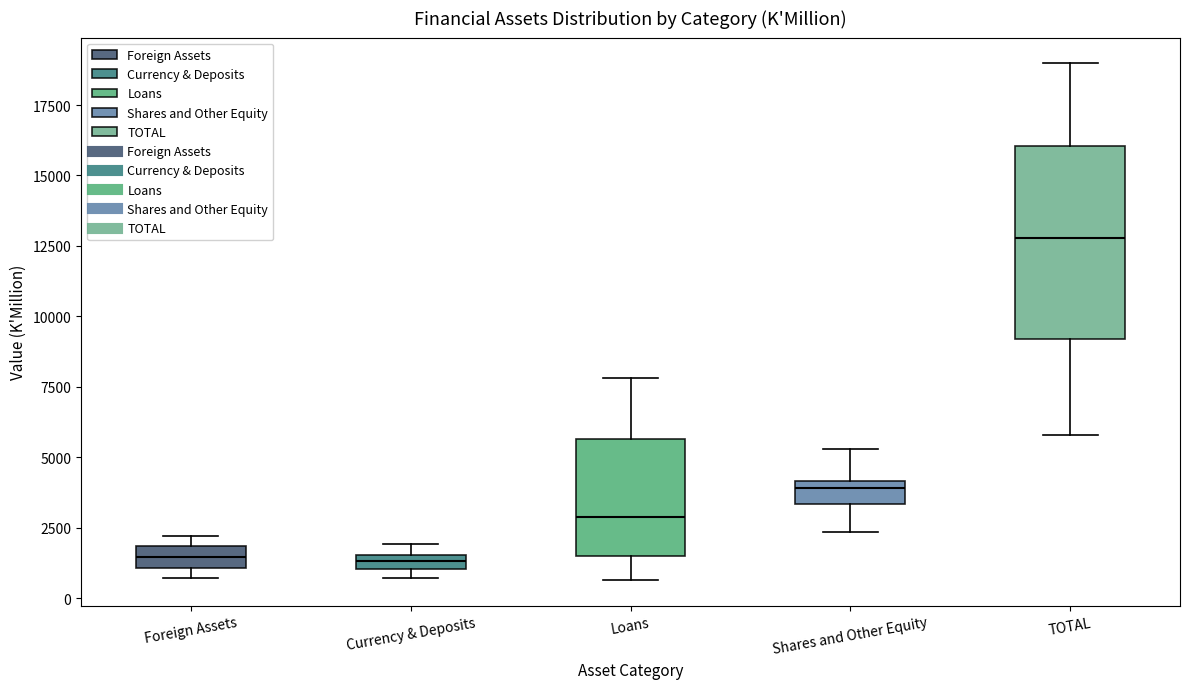

Where does the upper whisker of the box for Shares and Other Equity end on the y-axis? The values are not printed on the chart, so give them approximately, as read against the axis.

5500